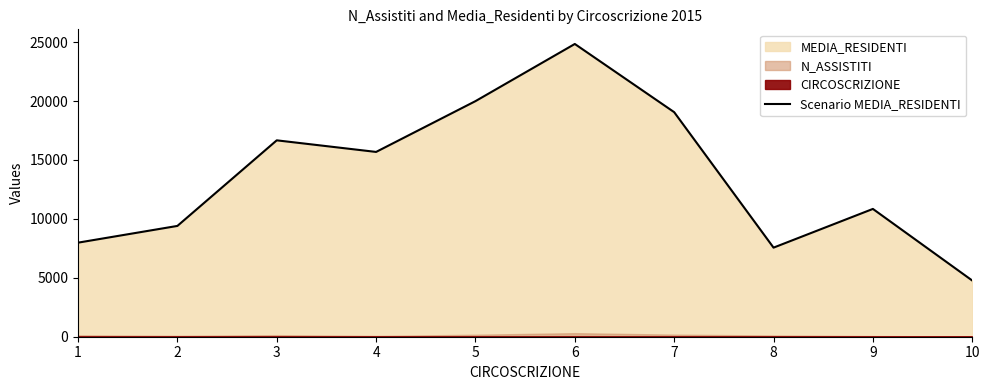

Does the chart have visible grid lines?

No